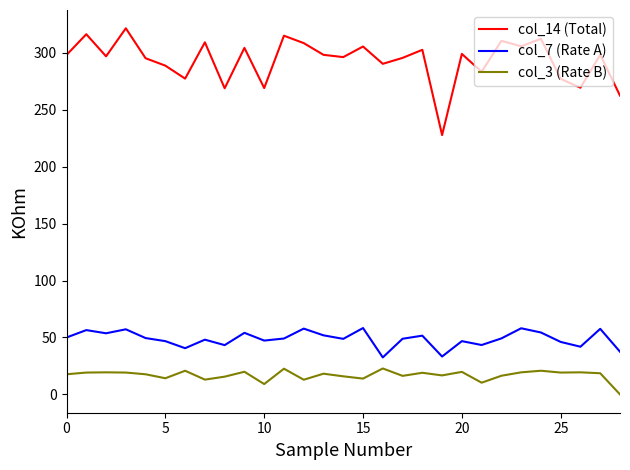

Which series has the widest spread of values?

col_14 (Total)